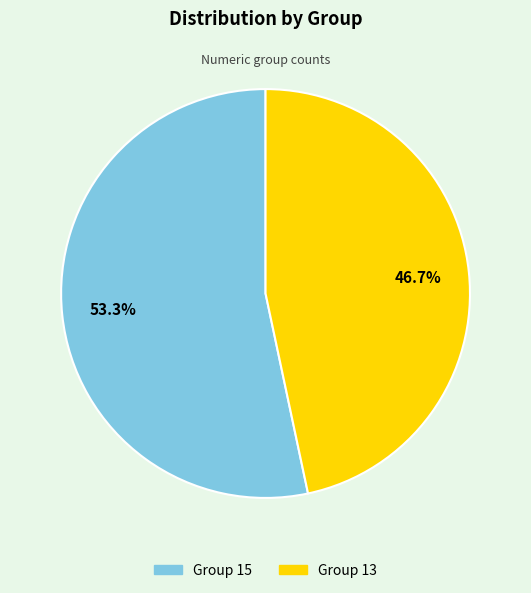

Do Group 13 and Group 15 together represent more than half of the pie?

Yes